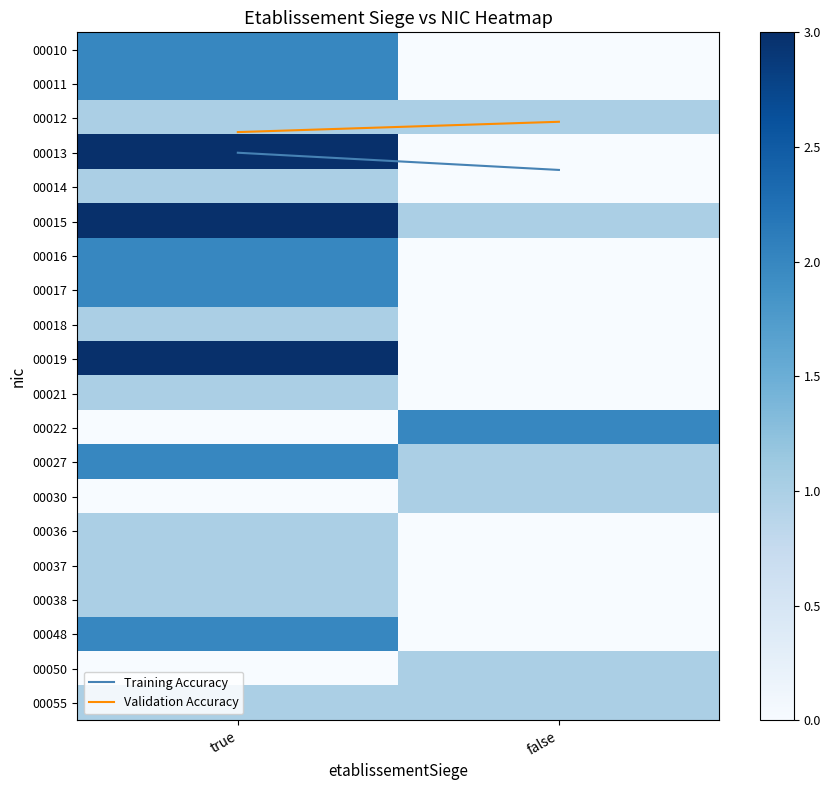

At false, list the series in order from largest to smallest.

00022, 00027, 00030, 00050, 00055, 00012, 00015, 00014, 00036, 00037, 00038, 00048, 00010, 00011, 00013, 00016, 00017, 00018, 00019, 00021